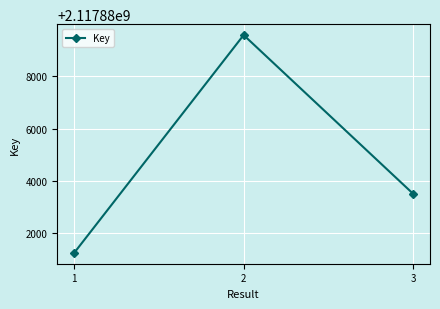

What is the value of the 2nd point from the left?

2117889570